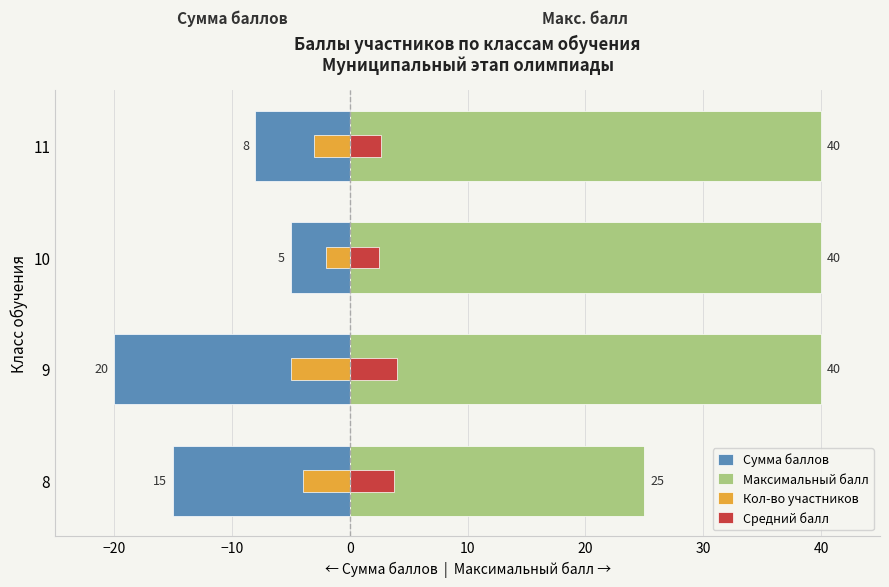

How many data points in Сумма баллов are above -8?

1